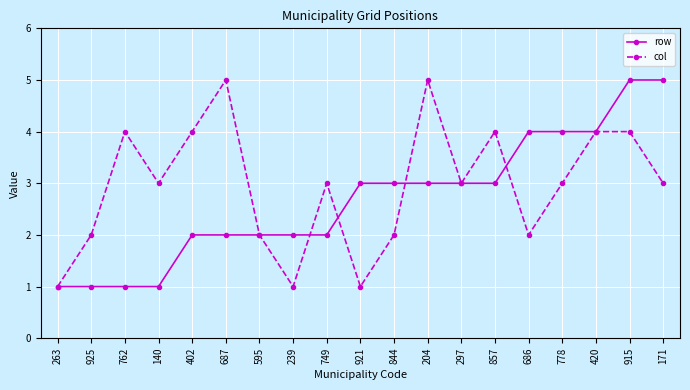

What is the highest value of the col series?

5